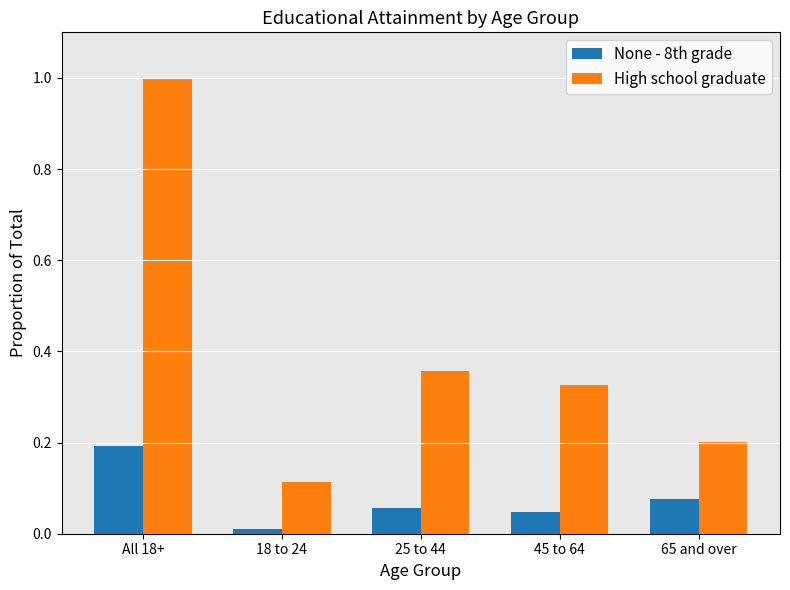

What is the highest value of the High school graduate series?

1.0